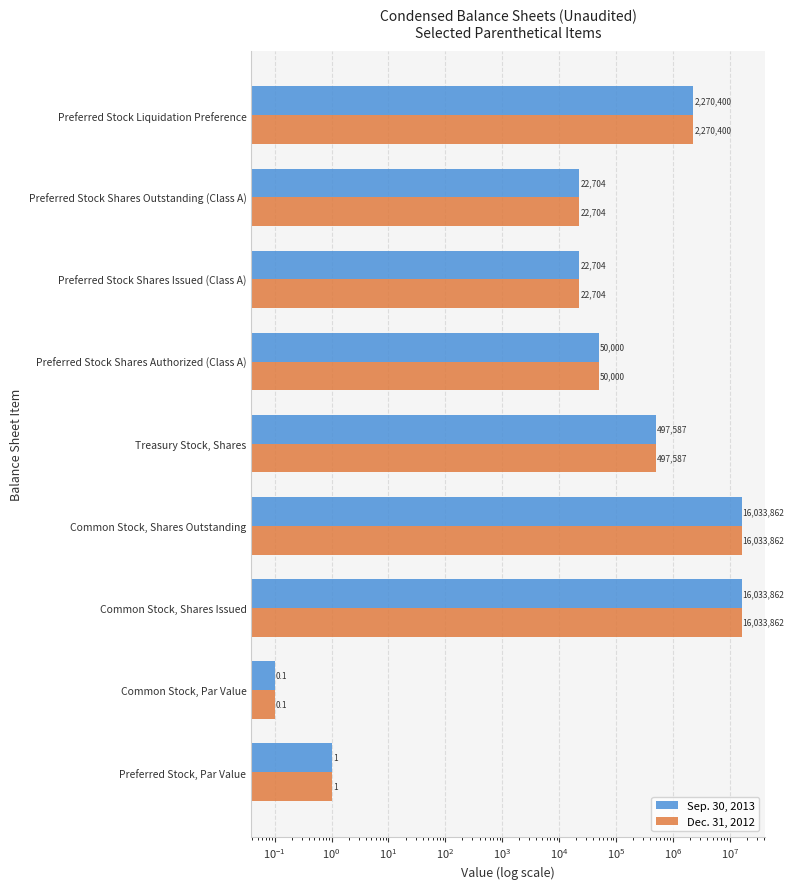

The value of Sep. 30, 2013 at Common Stock, Shares Outstanding is 10455360.0. True or false?

False